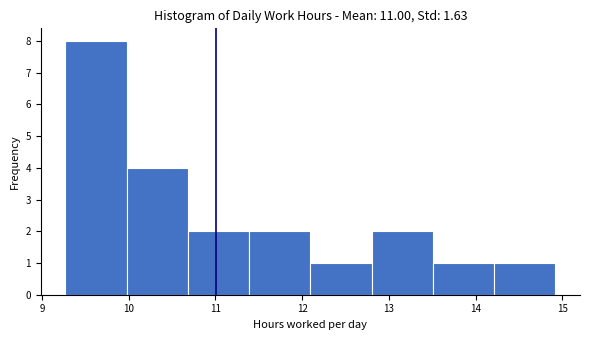

How tall is the bar that spans 12.8 to 13.5 on the x-axis? Neither the bar edges nor the heights are printed on the chart, so give them approximately, as read against the axes.

2